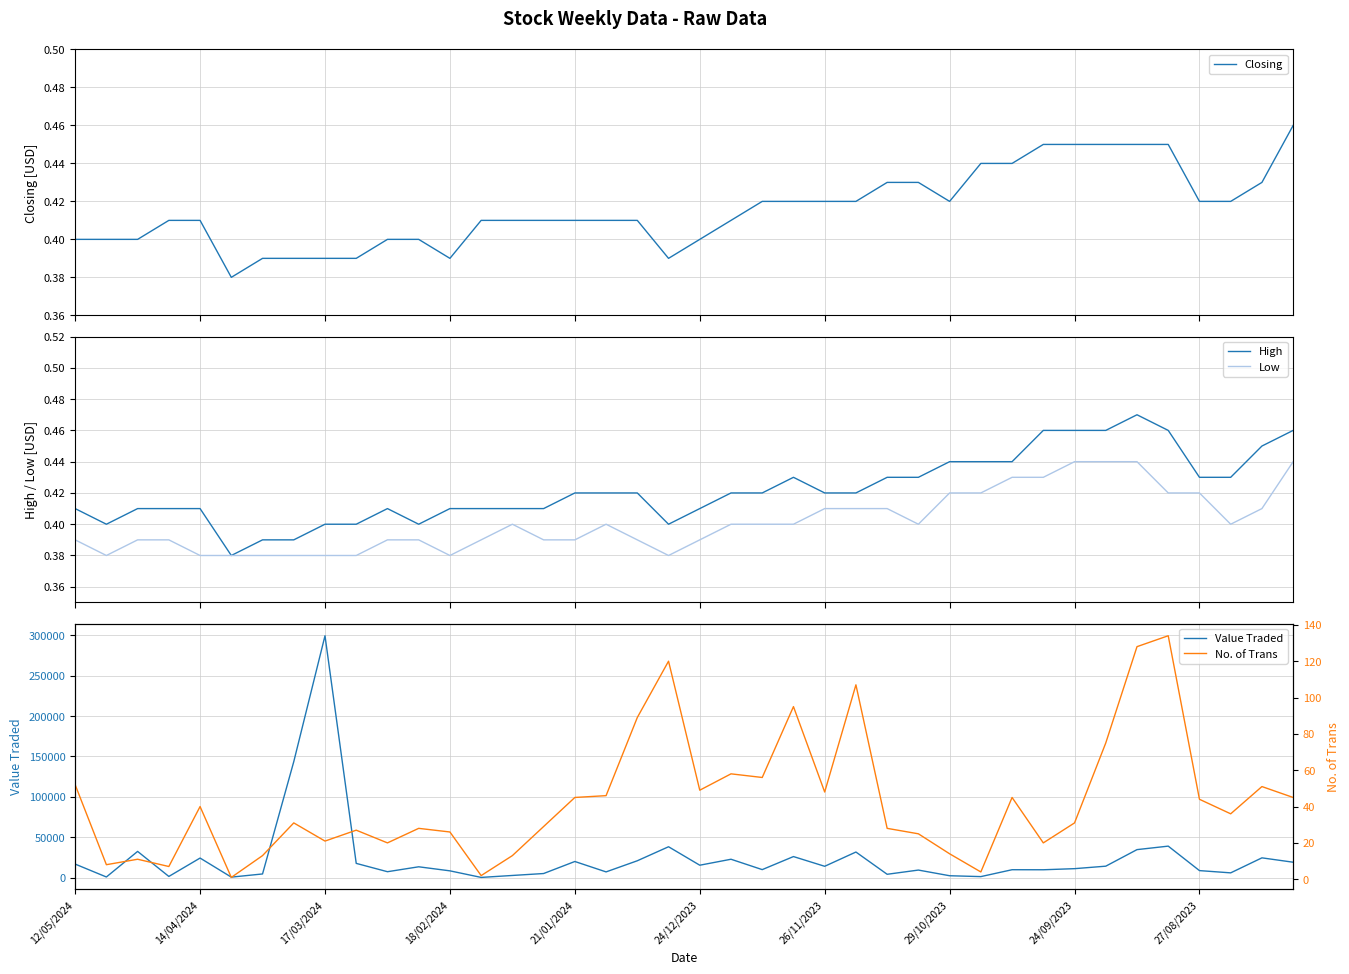

At which label does High reach its peak?

34